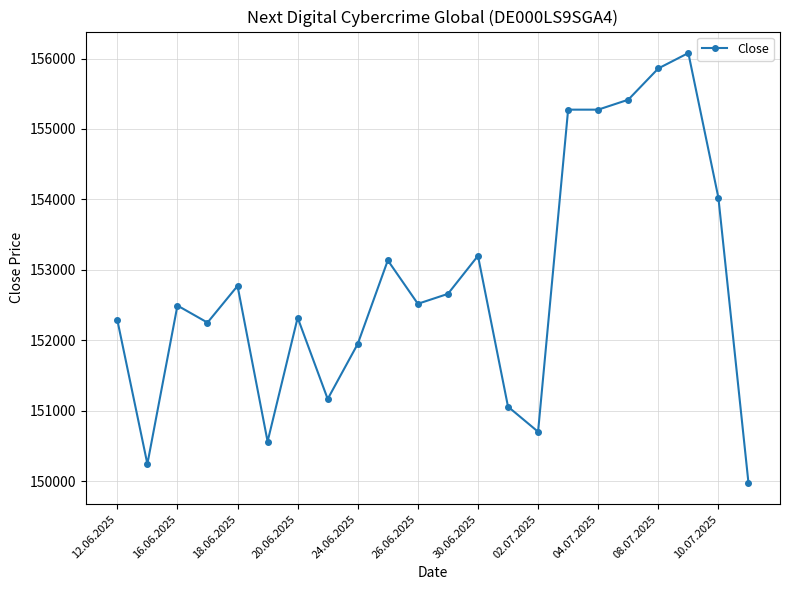

What is the value of the 2nd point from the left?

150242